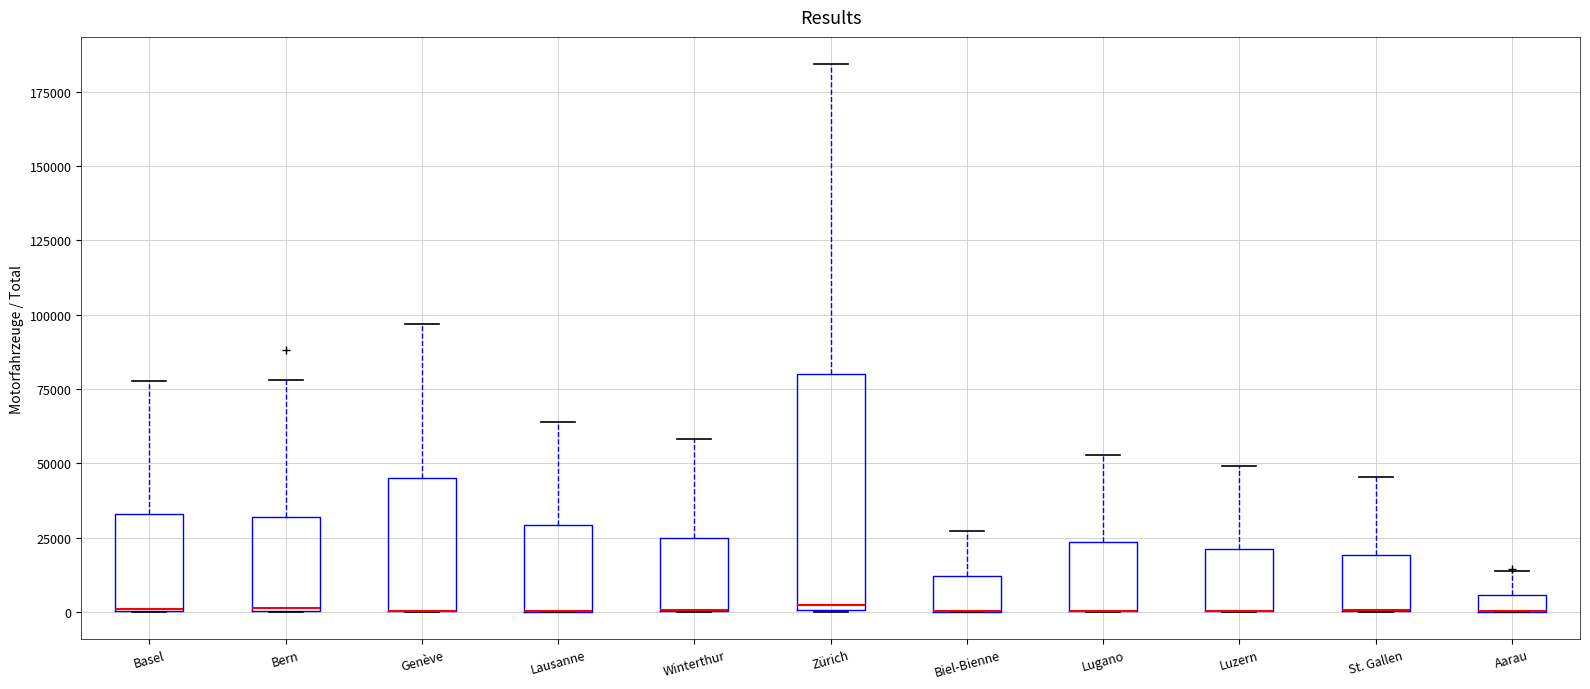

Which box is the tallest, from its lower edge to its upper edge?

Zürich